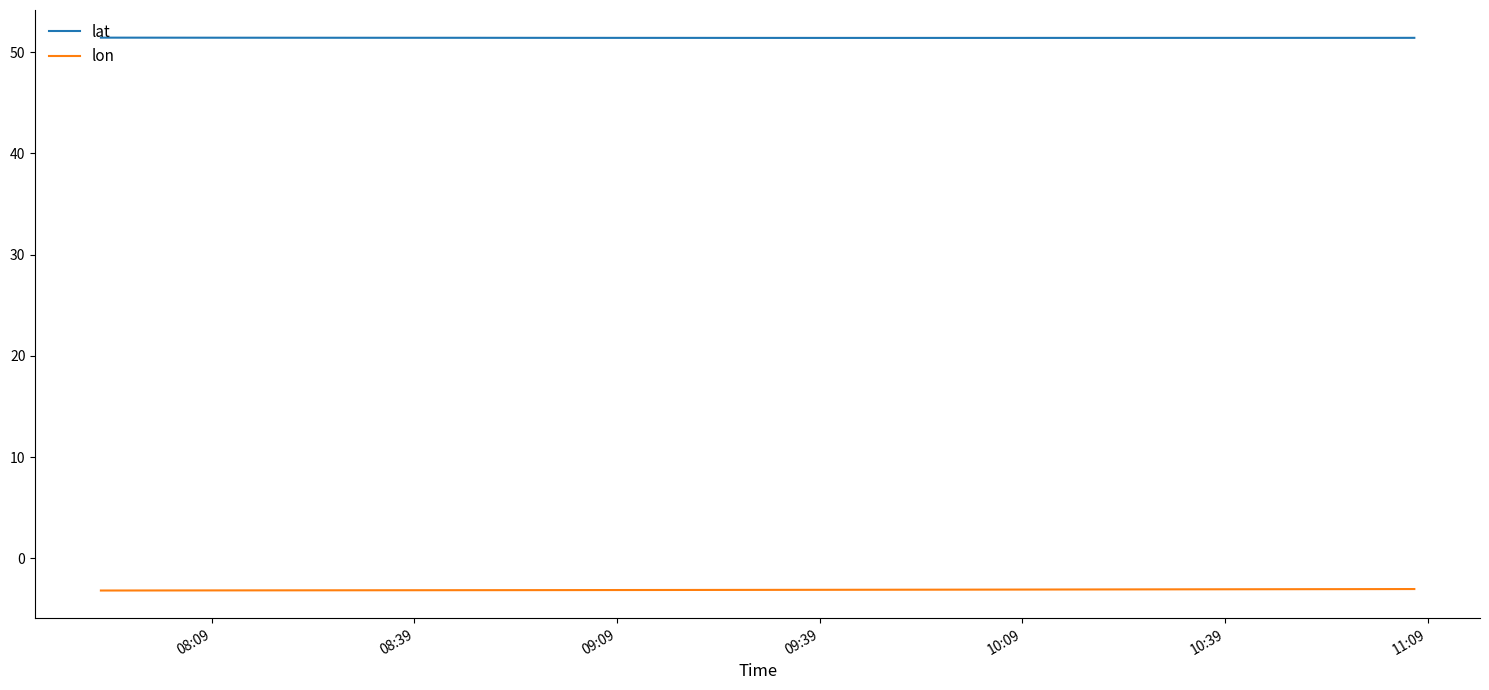

Which series has the largest total across all categories?

lat